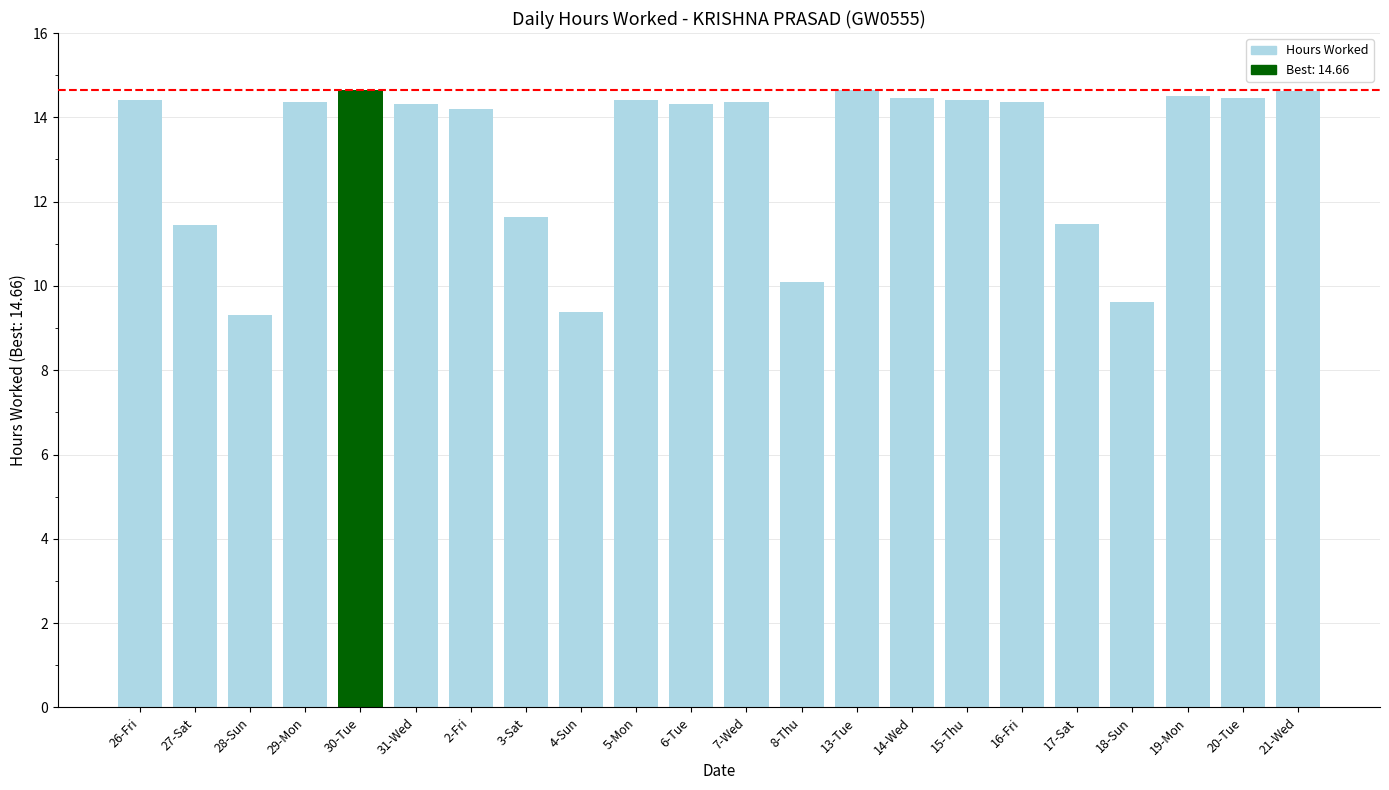

What is the minimum value shown in the chart?

9.3